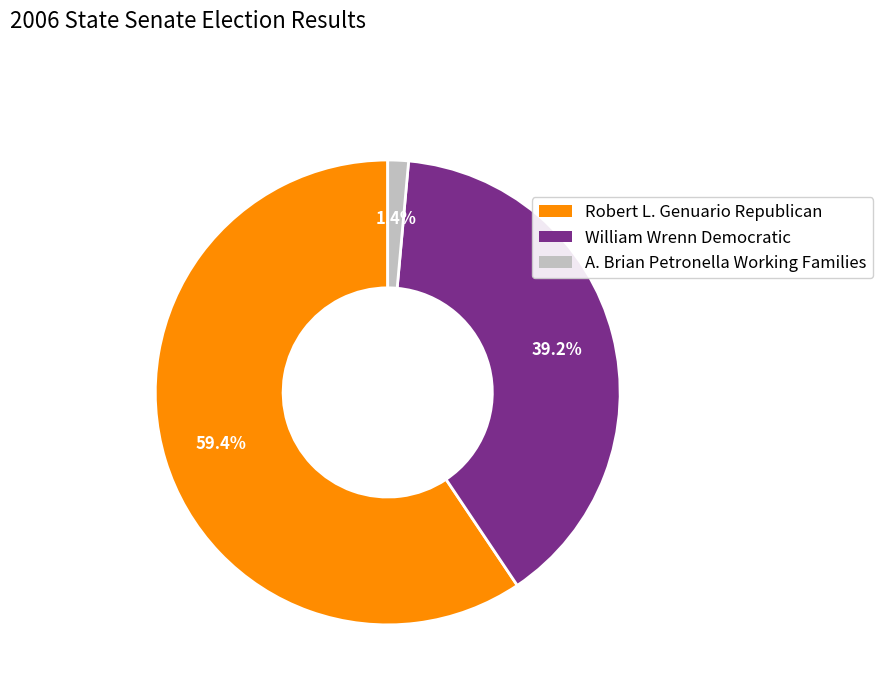

Is there any slice that represents more than half of the pie?

Yes